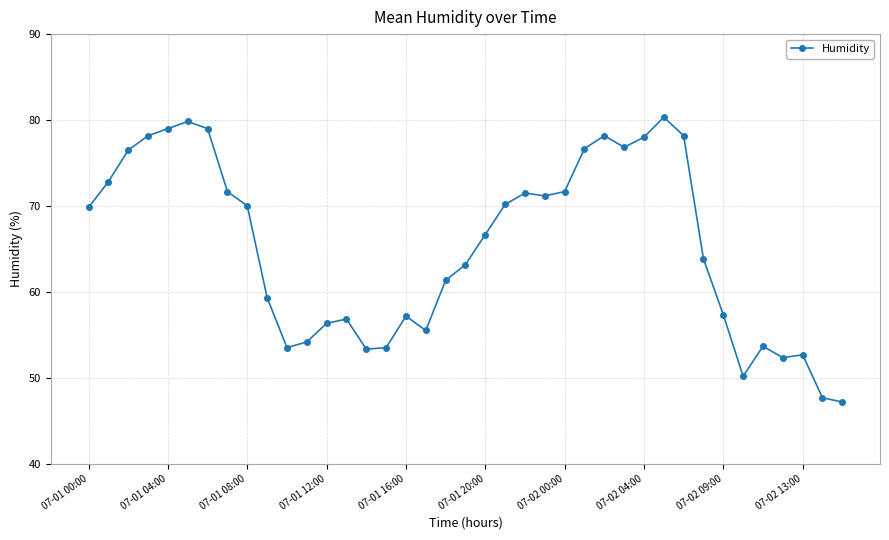

What is the maximum value shown in the chart?

80.3